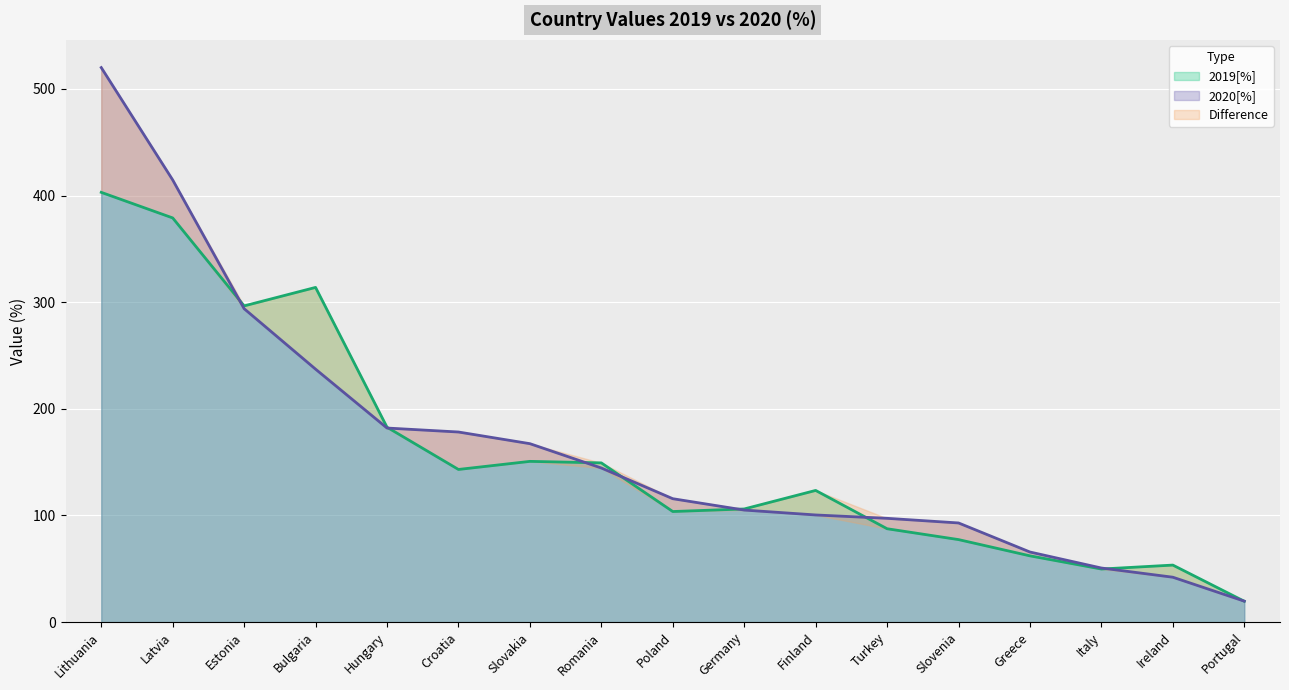

What value does the 2020[%] series have at Bulgaria?

237.2